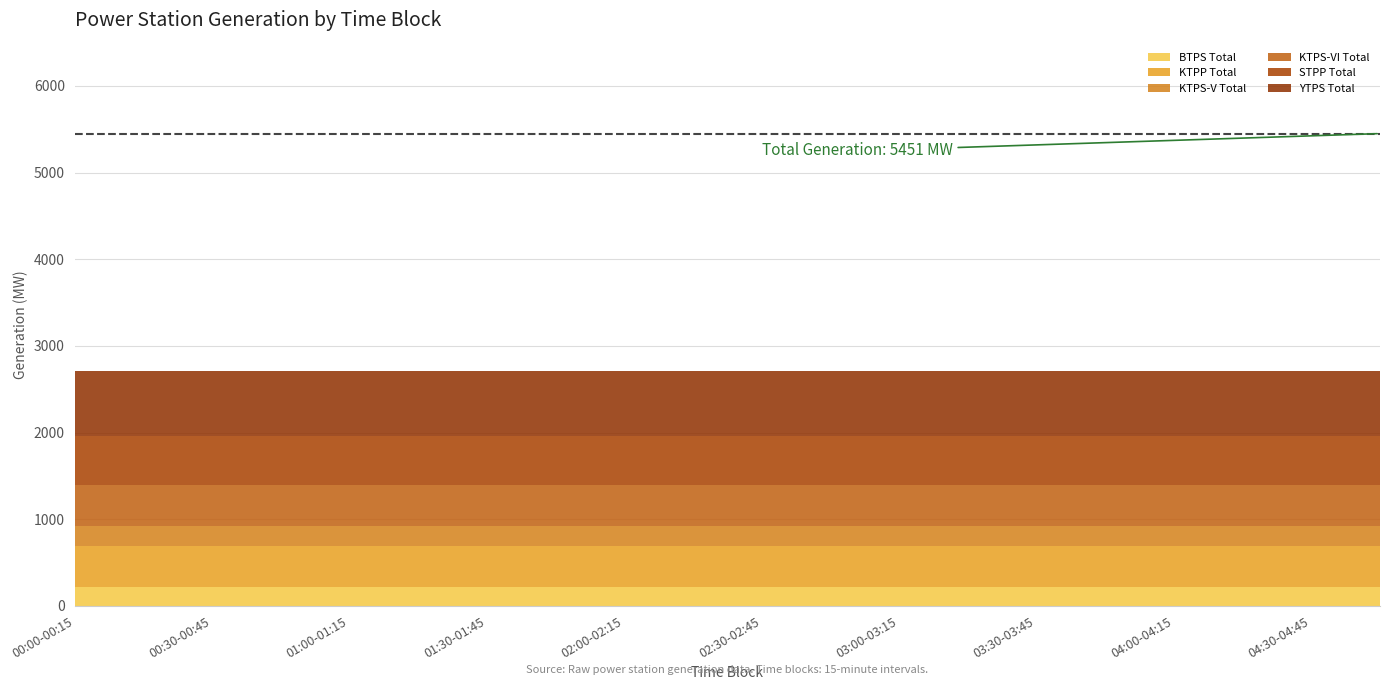

Is it true that STPP Total equals 232.9 at 04:45-05:00?

False